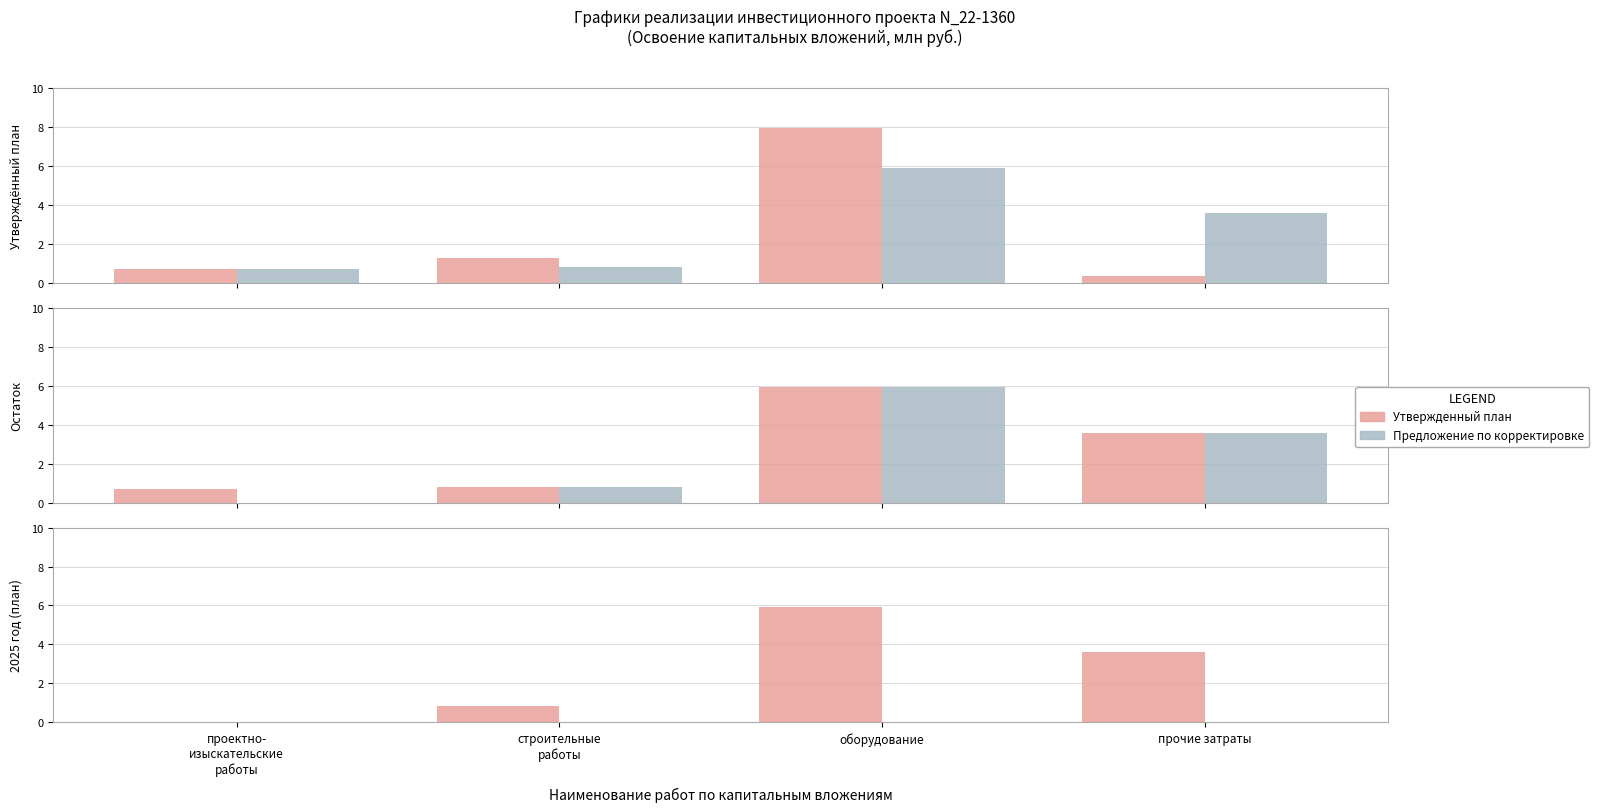

Which series changed the most between оборудование and прочие затраты?

Утвержденный план